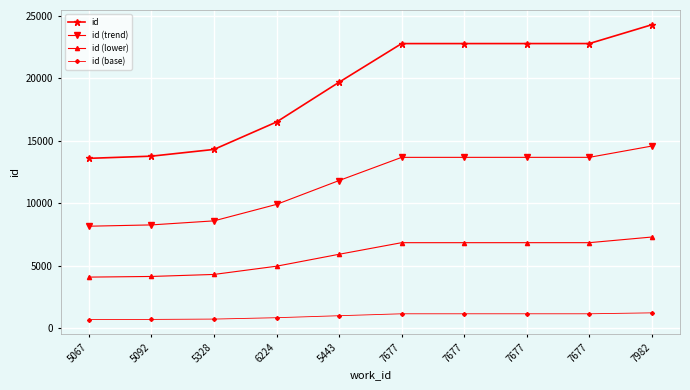

Reading left to right, what are all the values shown in this chart?

id: 5067=13588.0	5092=13762.0	5328=14302.0	6224=16499.0	5443=19684.0	7677=22778.0	7677=22779.0	7677=22780.0	7677=22781.0	7982=24288.0
id (trend): 5067=8152.8	5092=8257.2	5328=8581.2	6224=9899.4	5443=11810.4	7677=13666.8	7677=13667.4	7677=13668.0	7677=13668.6	7982=14572.8
id (lower): 5067=4076.4	5092=4128.6	5328=4290.6	6224=4949.7	5443=5905.2	7677=6833.4	7677=6833.7	7677=6834.0	7677=6834.3	7982=7286.4
id (base): 5067=679.4	5092=688.1	5328=715.1	6224=825.0	5443=984.2	7677=1138.9	7677=1139.0	7677=1139.0	7677=1139.0	7982=1214.4